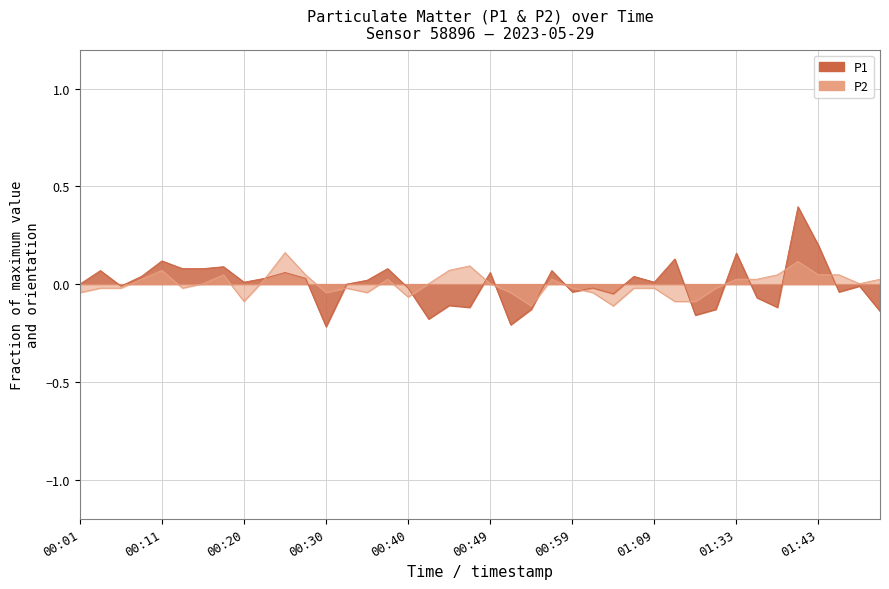

How many values in the P2 series are below 0?

19